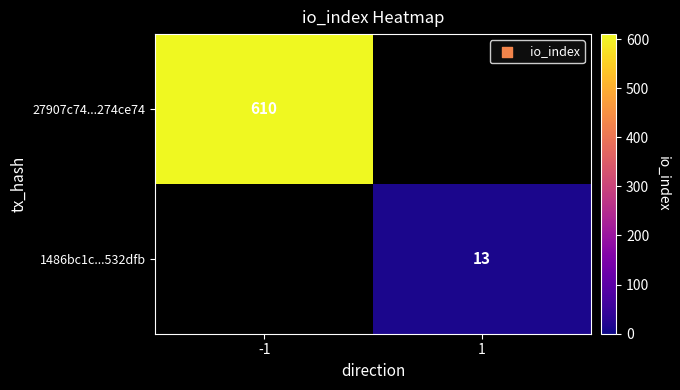

True or false: 1486bc1c...532dfb has a value of 20 at 1.

False